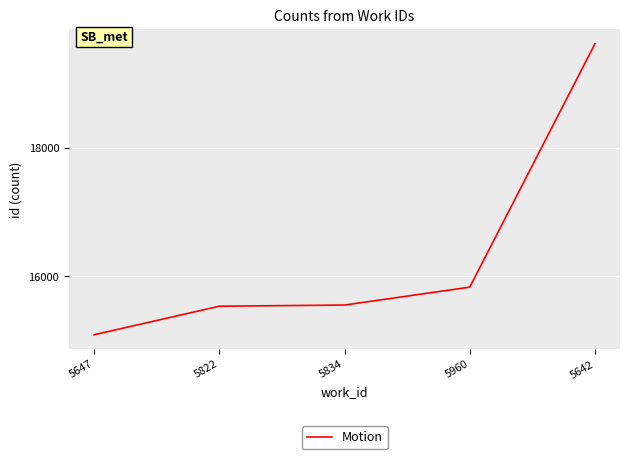

What is the greatest value displayed?

19616